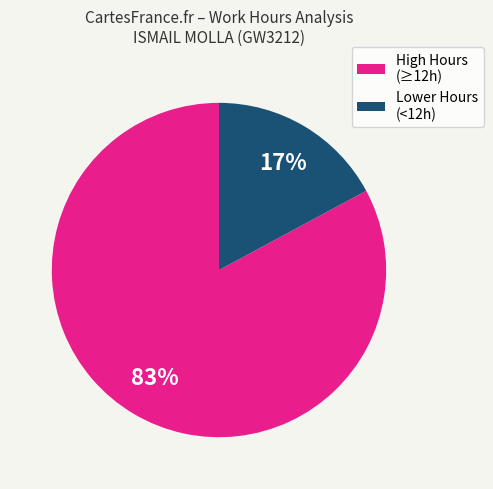

True or false: Lower Hours (<12h) accounts for 17% of the total.

True